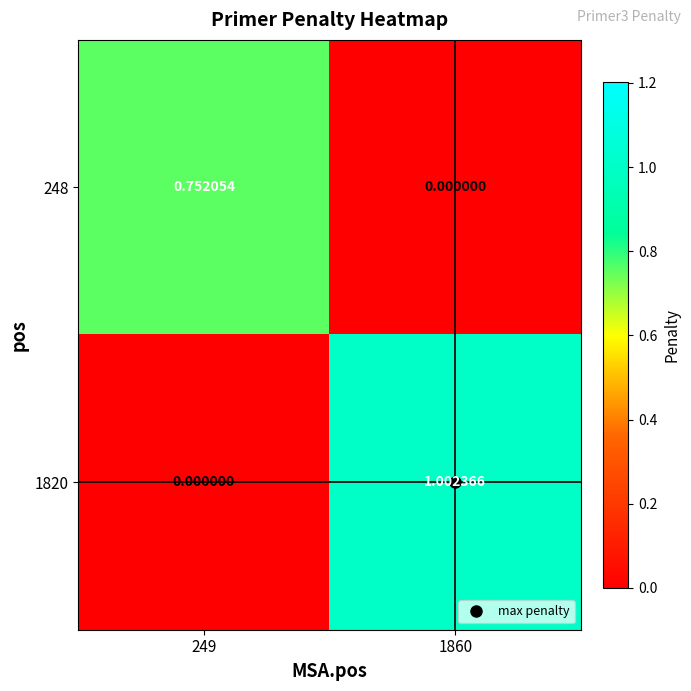

What is the maximum value shown in the chart?

1.0